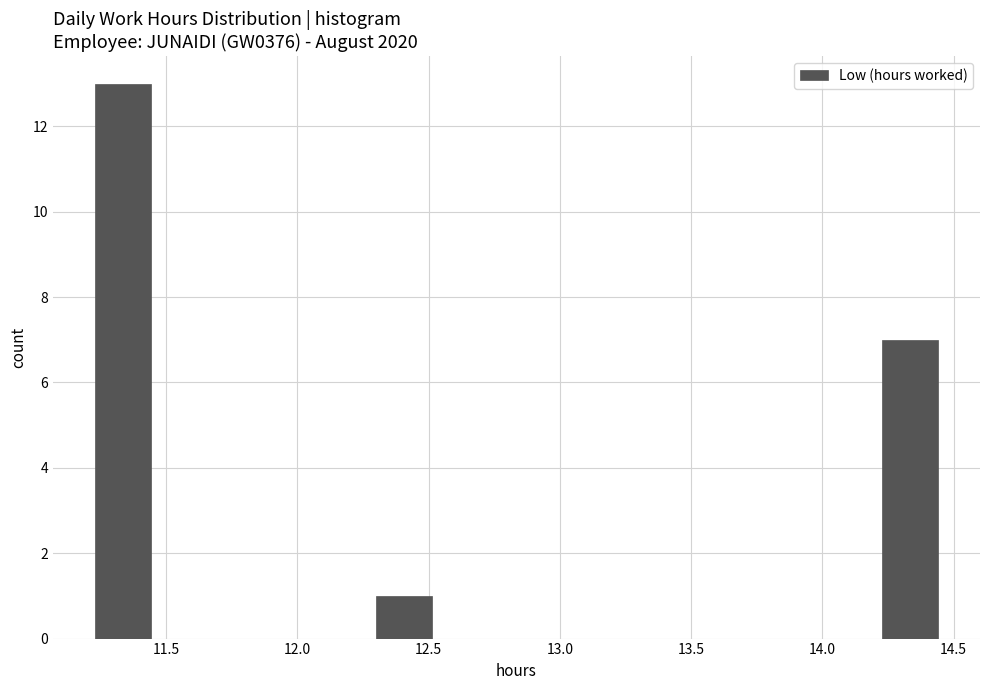

What is the height of the bar covering 14.25 to 14.45 on the x-axis? Neither the bar edges nor the heights are printed on the chart, so give them approximately, as read against the axes.

7